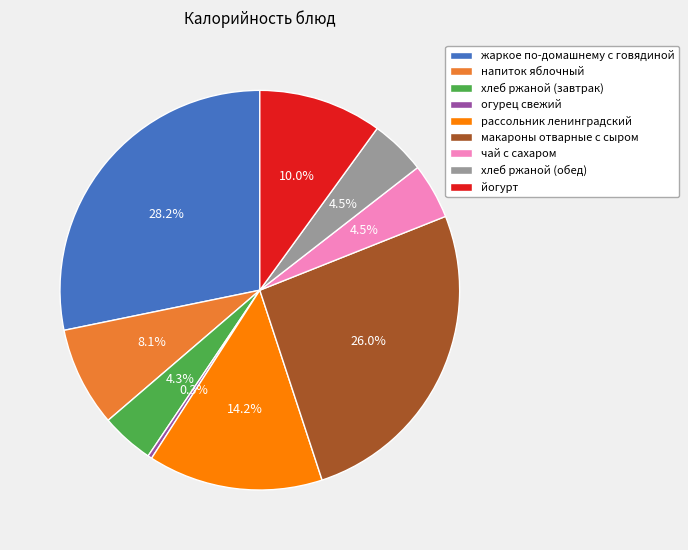

True or false: хлеб ржаной (завтрак) accounts for 4% of the total.

True